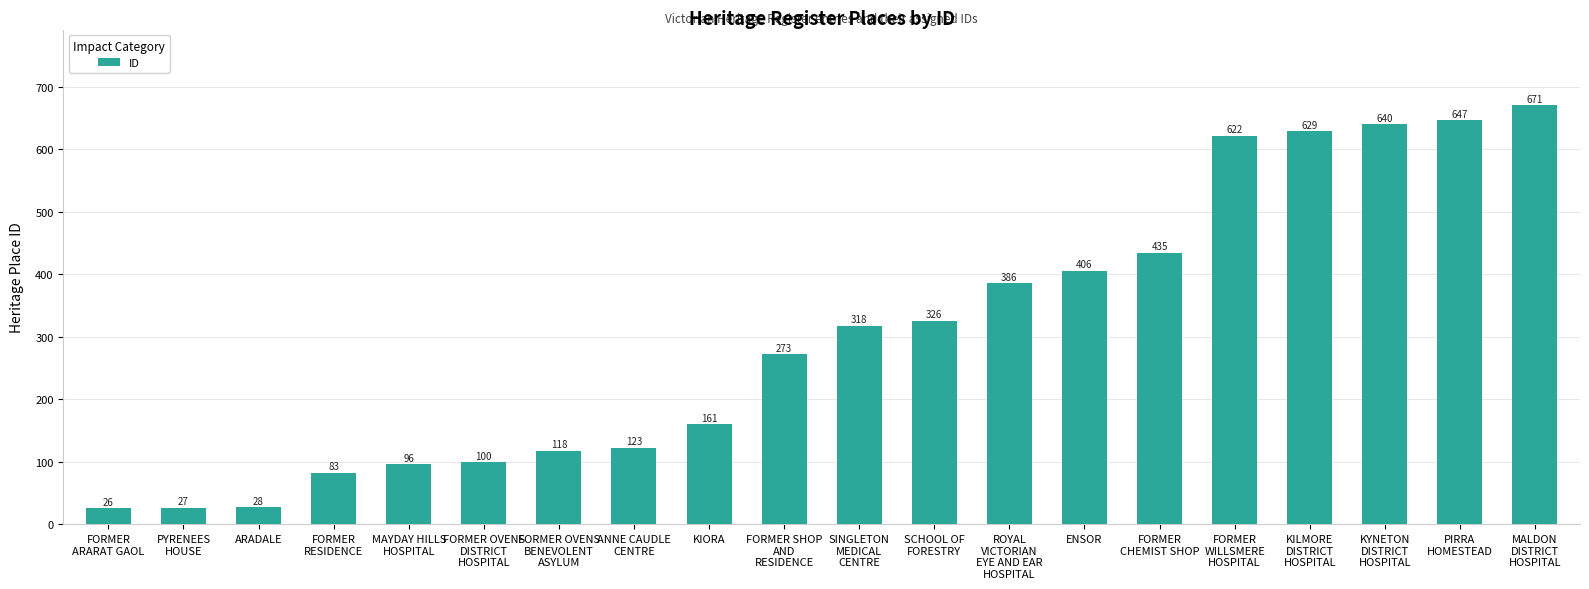

Reading left to right, extract all data points from this chart.

26	27	28	83	96	100	118	123	161	273	318	326	386	406	435	622	629	640	647	671